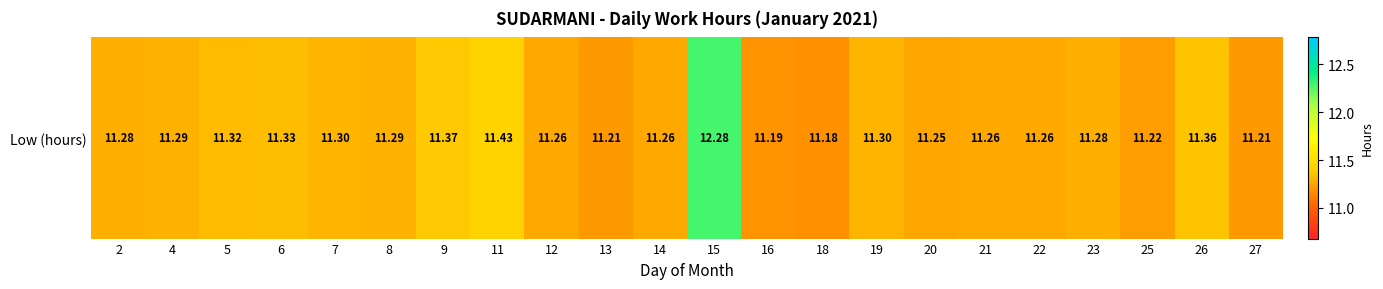

List the labels in order of value, smallest first.

18, 16, 13, 27, 25, 20, 12, 14, 21, 22, 2, 23, 4, 8, 7, 19, 5, 6, 26, 9, 11, 15